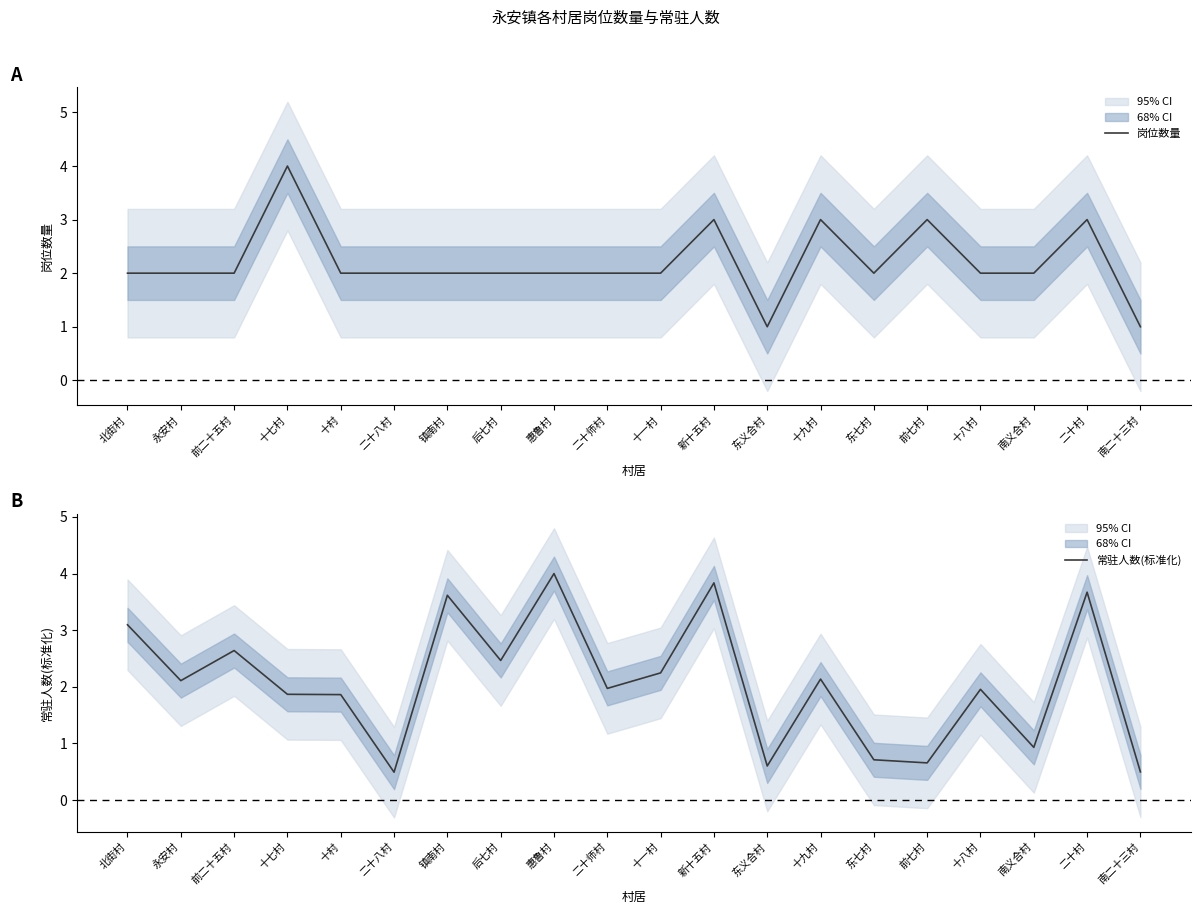

Which series has the largest range (max minus min)?

常驻人数(标准化)